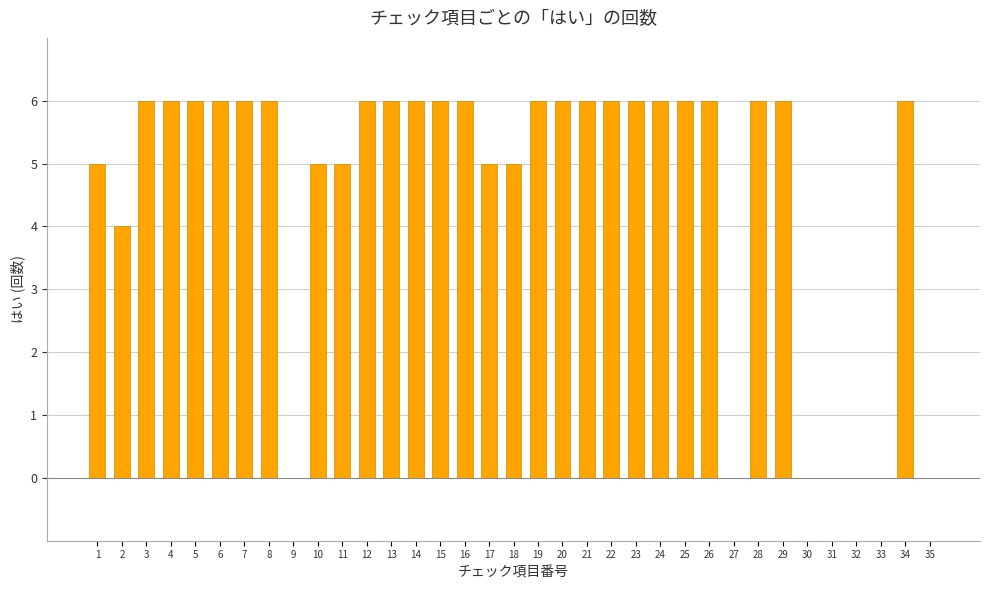

Reading left to right, list all the values displayed in this chart.

1=5	2=4	3=6	4=6	5=6	6=6	7=6	8=6	9=0	10=5	11=5	12=6	13=6	14=6	15=6	16=6	17=5	18=5	19=6	20=6	21=6	22=6	23=6	24=6	25=6	26=6	27=0	28=6	29=6	30=0	31=0	32=0	33=0	34=6	35=0